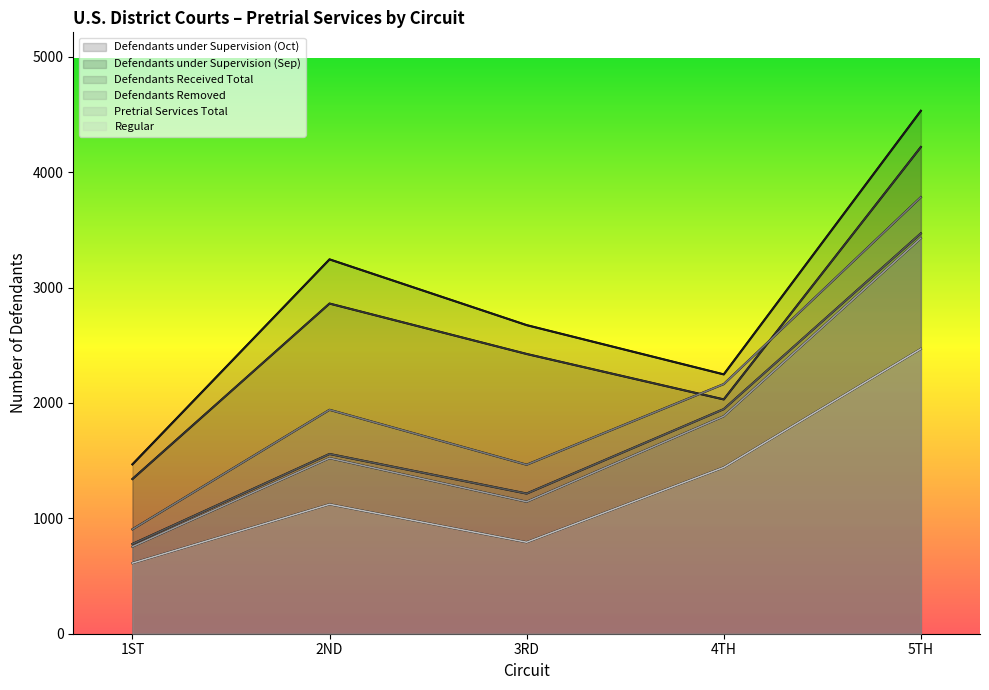

At how many categories does at least one series exceed 2464?

3